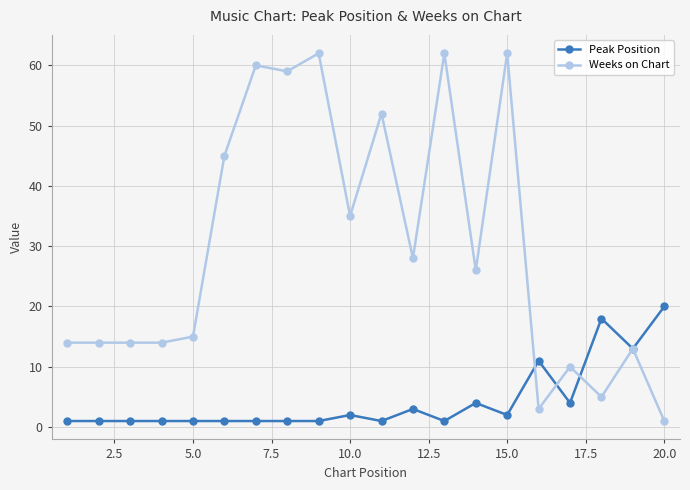

True or false: Weeks on Chart and Peak Position cross at least once.

True